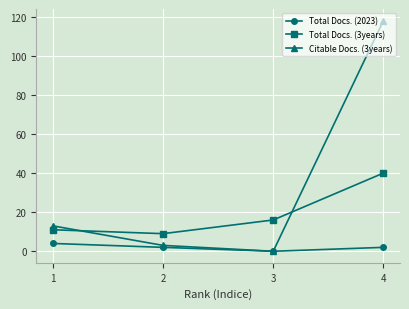

What is the sum of all Citable Docs. (3years) values?

134